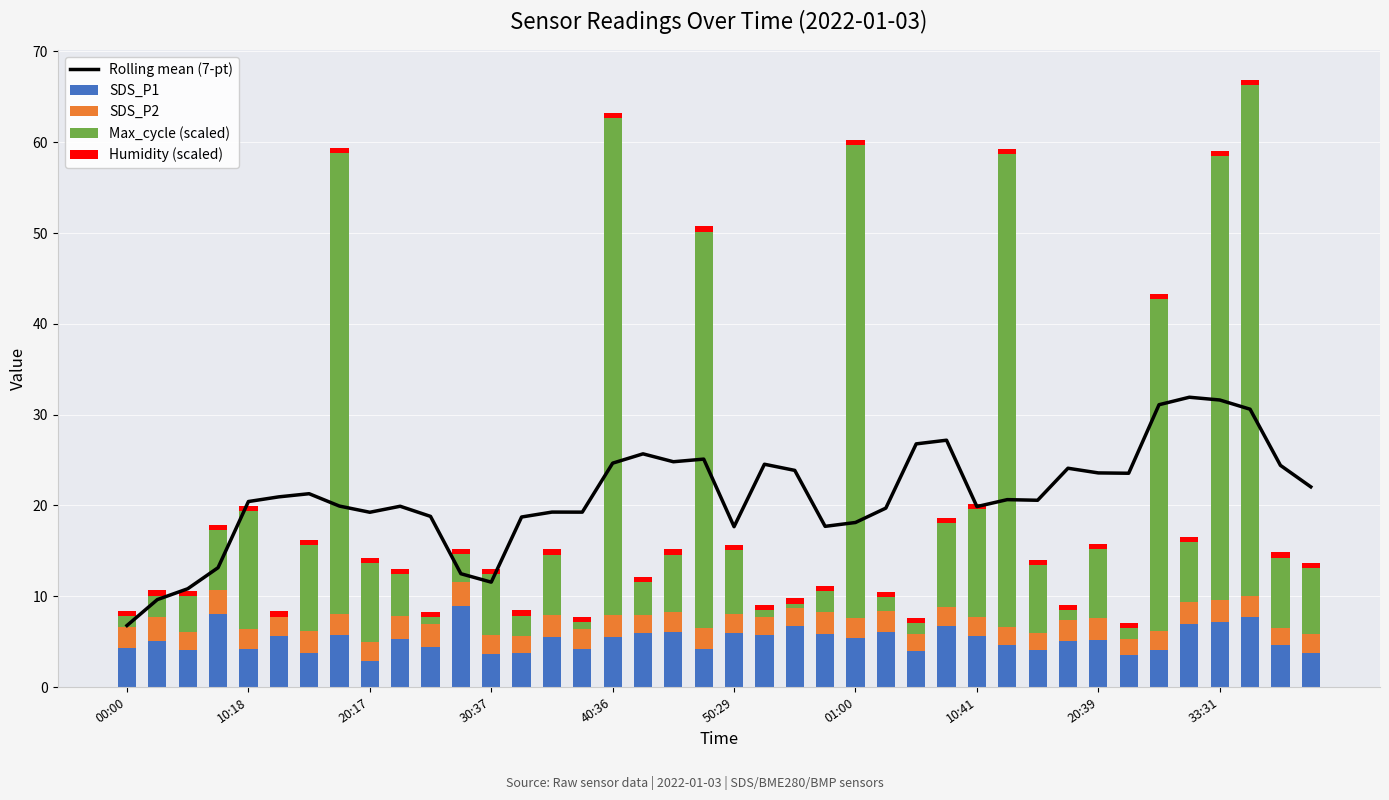

What is the sum of all SDS_P1 values?

209.8